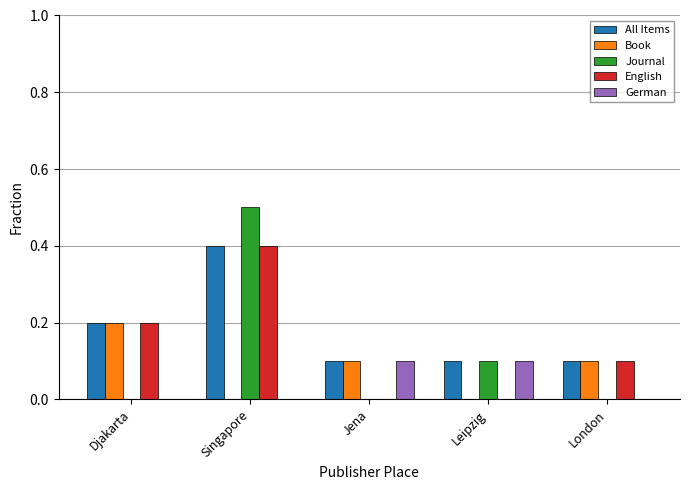

Between Djakarta and Jena, which series saw the biggest shift?

English